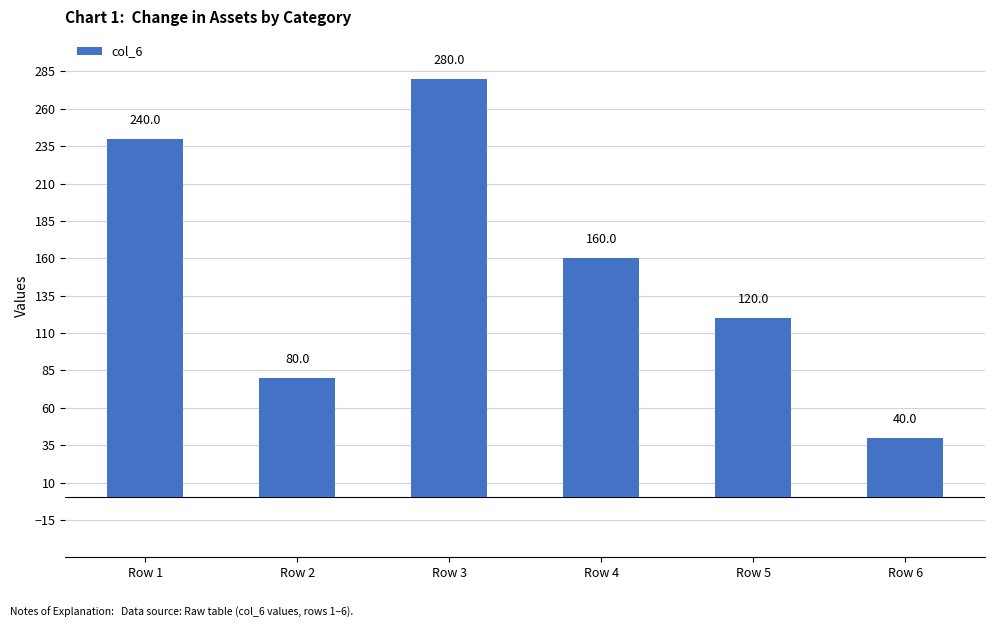

Where is the data nearest to the value 160?

Row 4